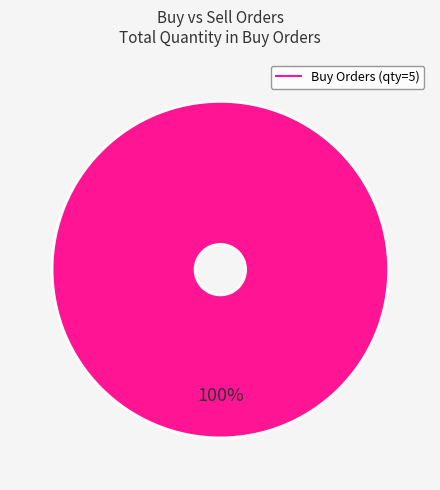

How many slices are in this pie chart?

1